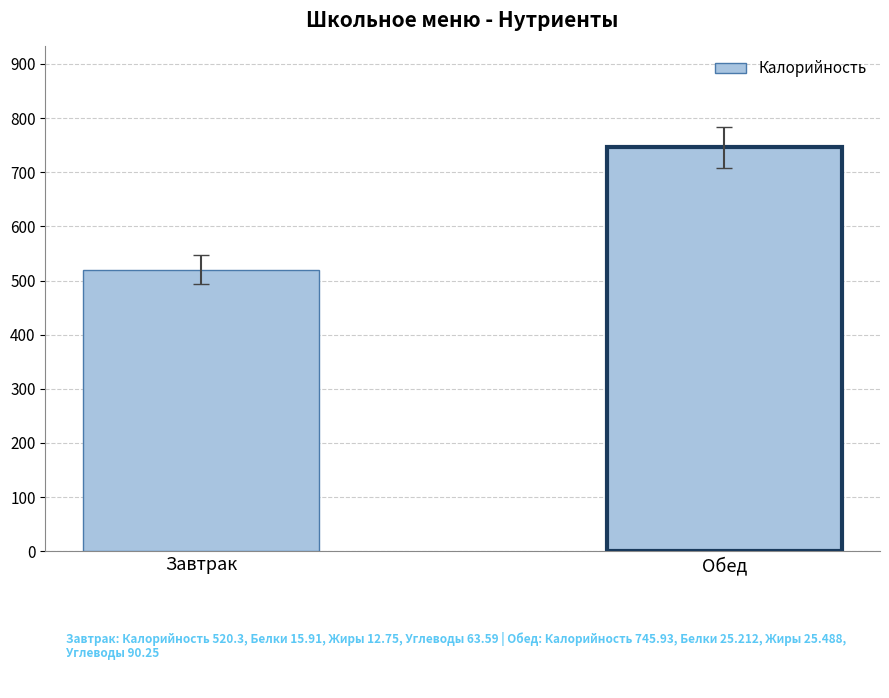

What is the average value?

633.1